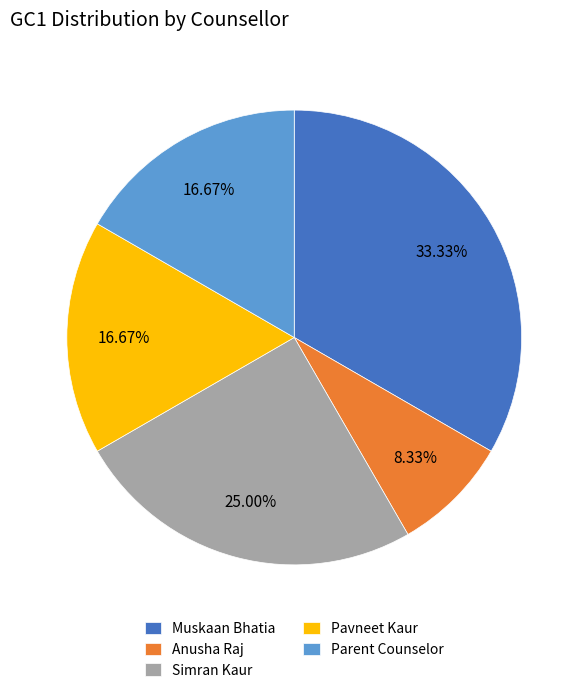

What percentage is the Simran Kaur slice, to the nearest percent?

25%